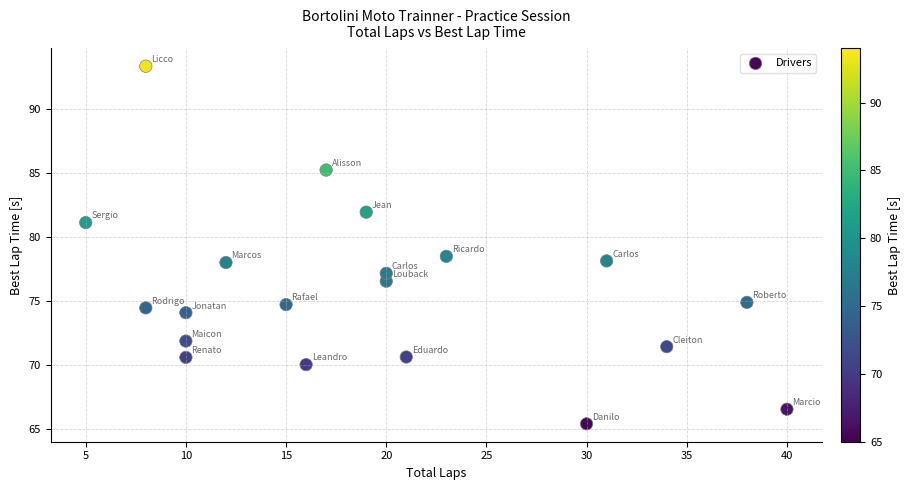

What Y value in the scatter plot is closest to 79?

78.5